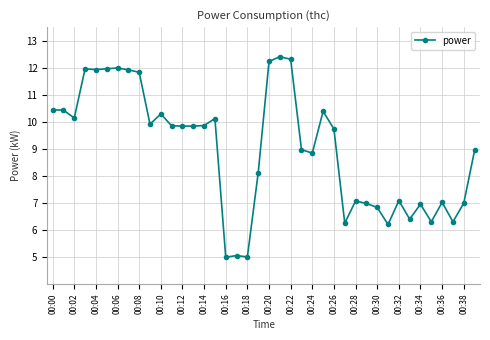

What is the difference between the maximum and second lowest values?

7.4